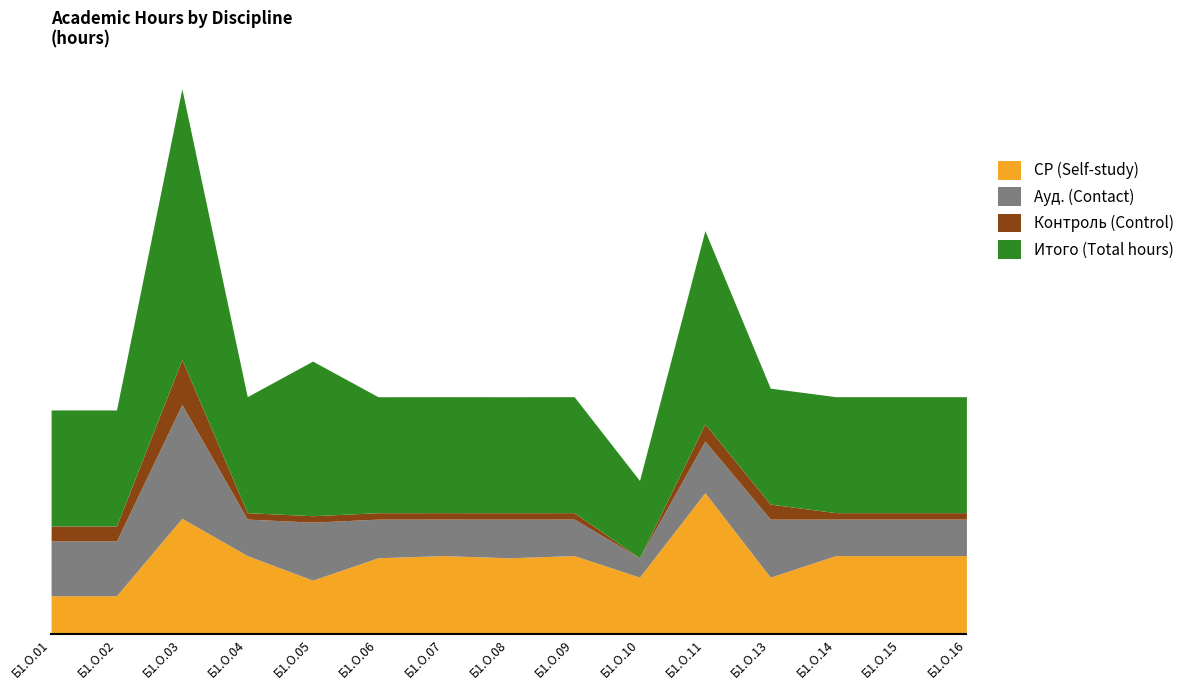

True or false: Ауд. (Contact) and Итого (Total hours) cross at least once.

False